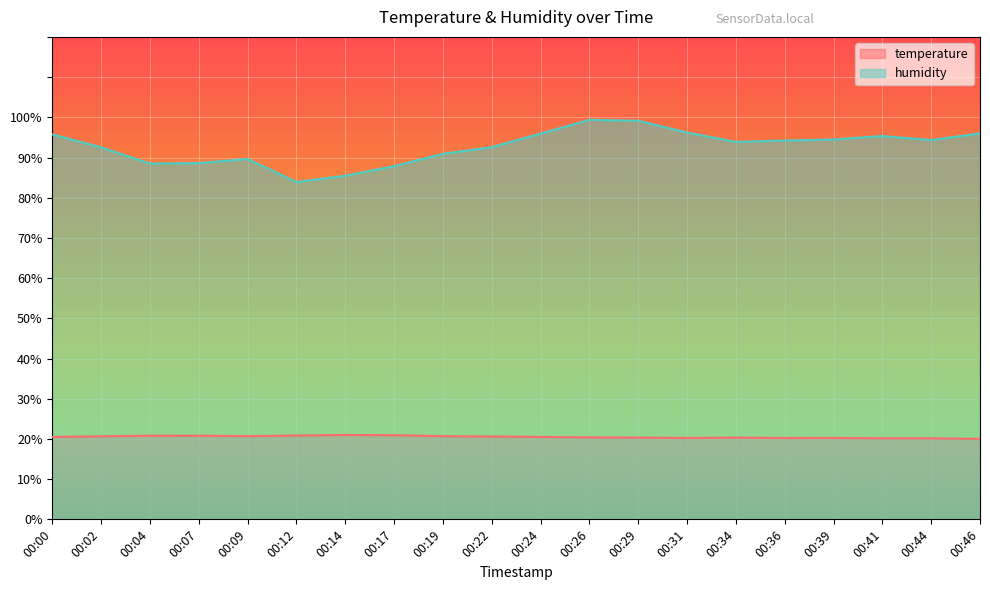

Rank the series at 00:04 from highest to lowest value.

humidity, temperature